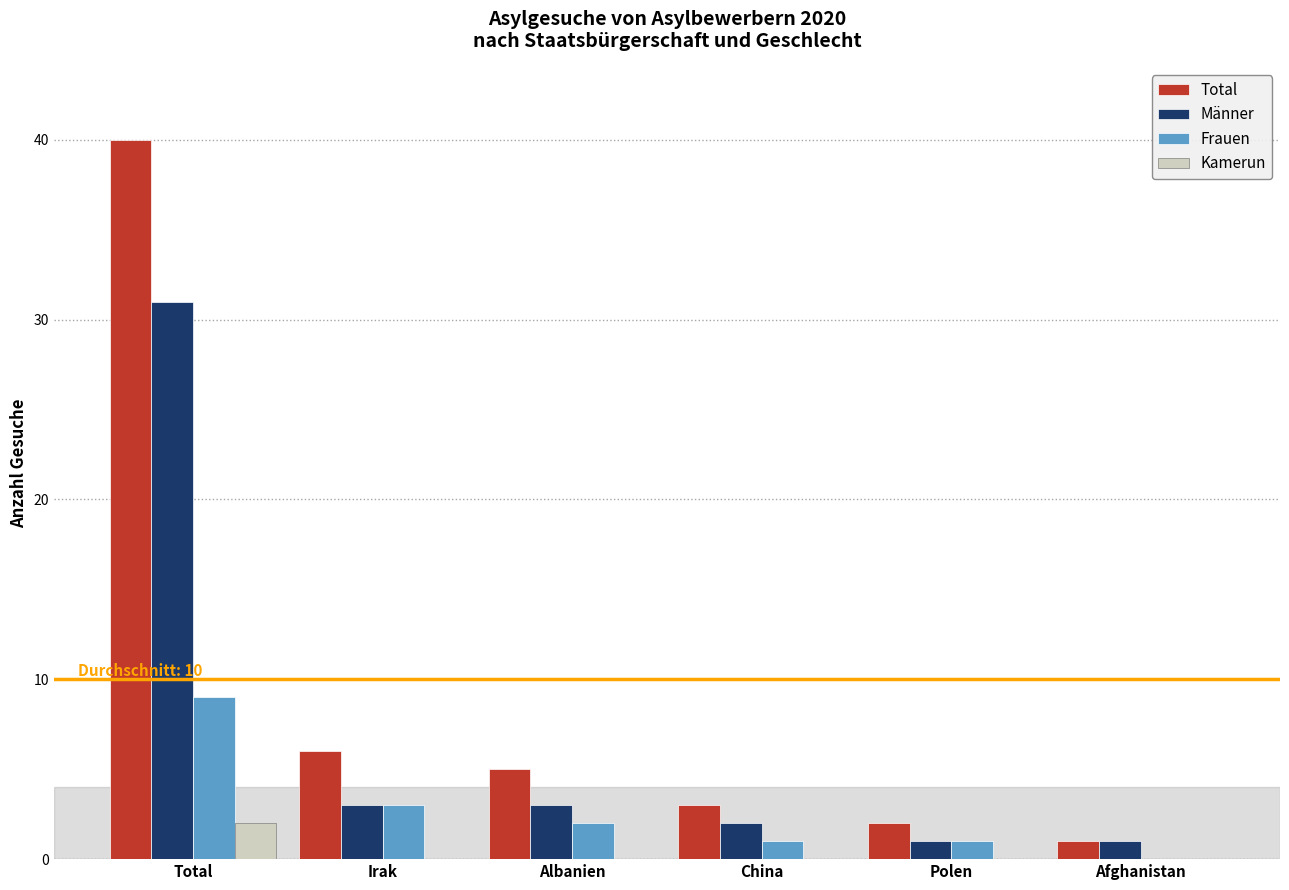

What is the total value across all series at China?

6